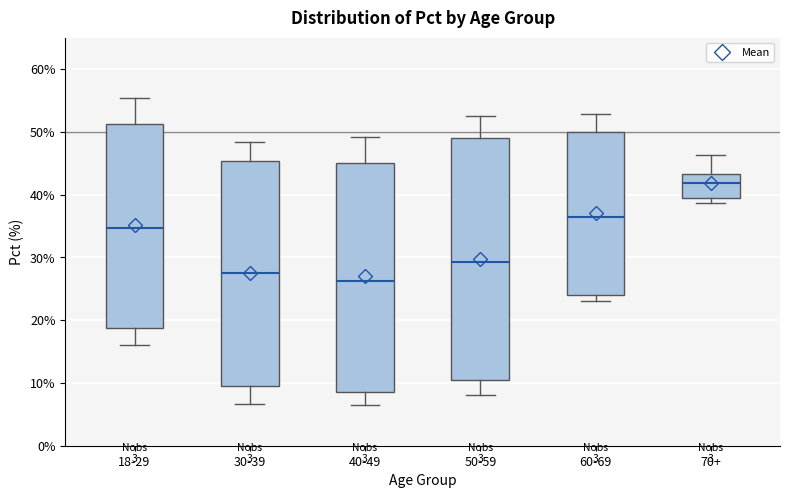

Which box is the tallest, from its lower edge to its upper edge?

50-59